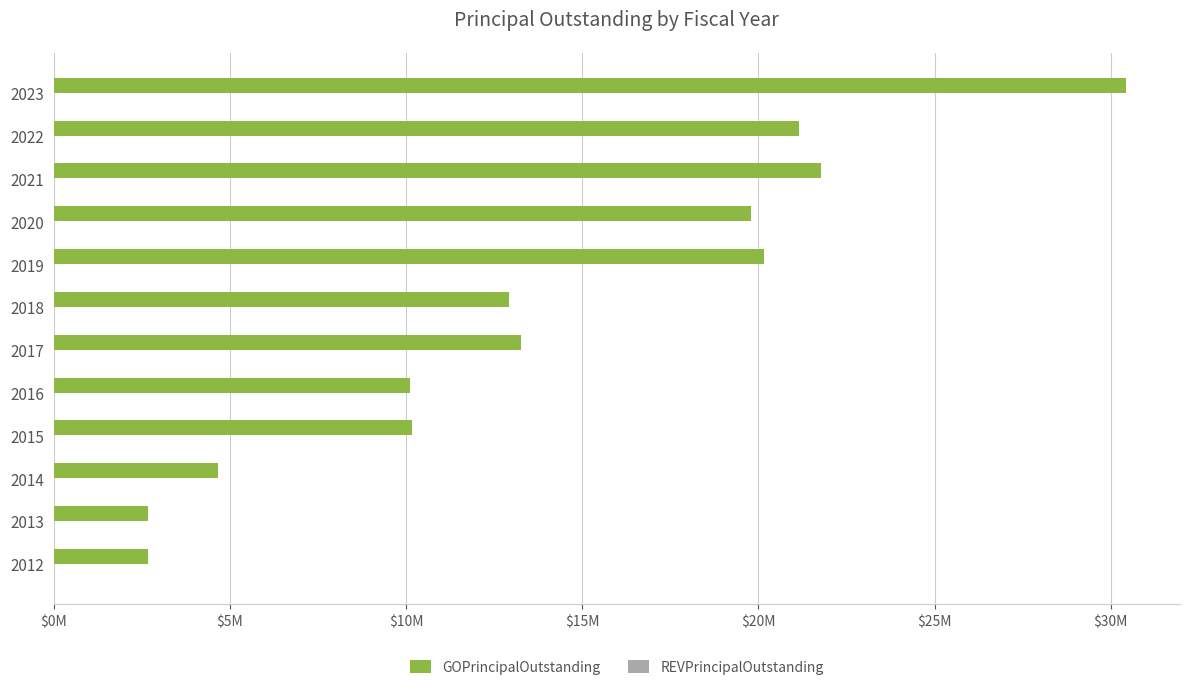

Are the bars horizontal?

Yes